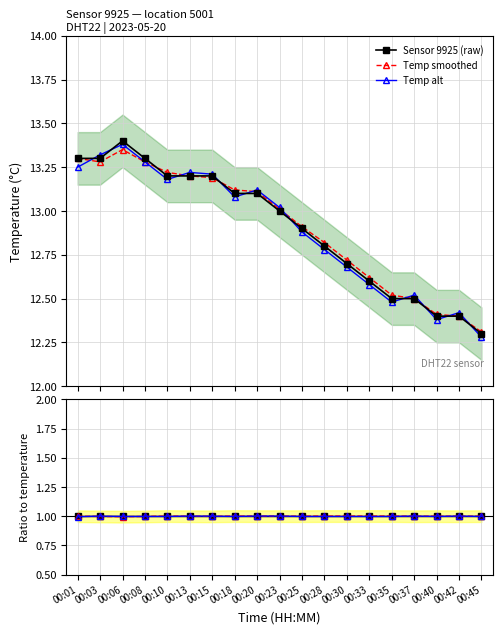

What is the value of the Temp alt point at the 13th from the left?

12.7